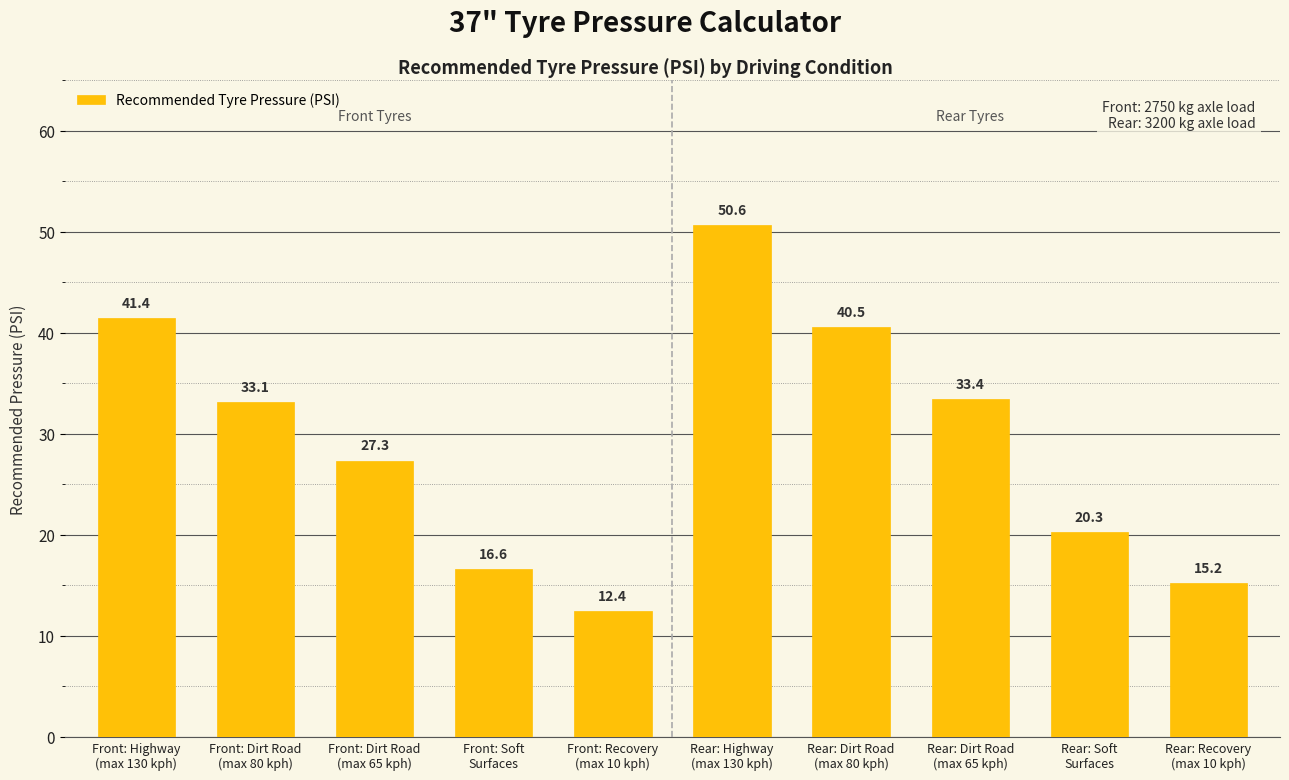

Are the bars grouped side by side (vs. stacked)?

No